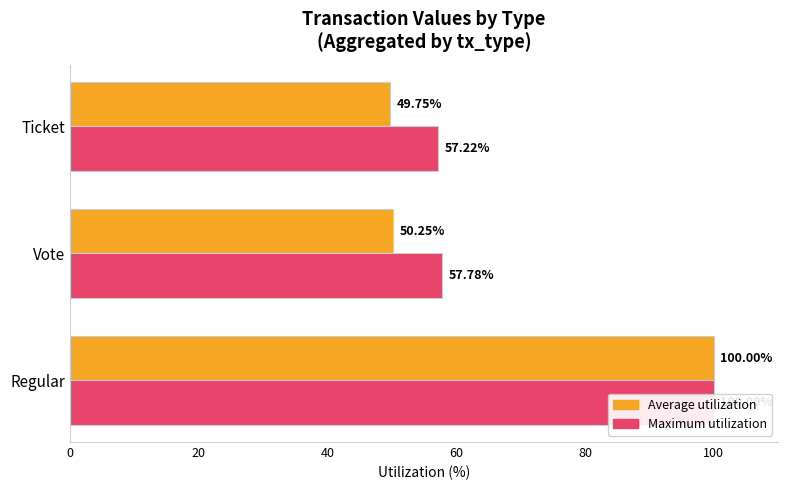

Are the bars horizontal?

Yes